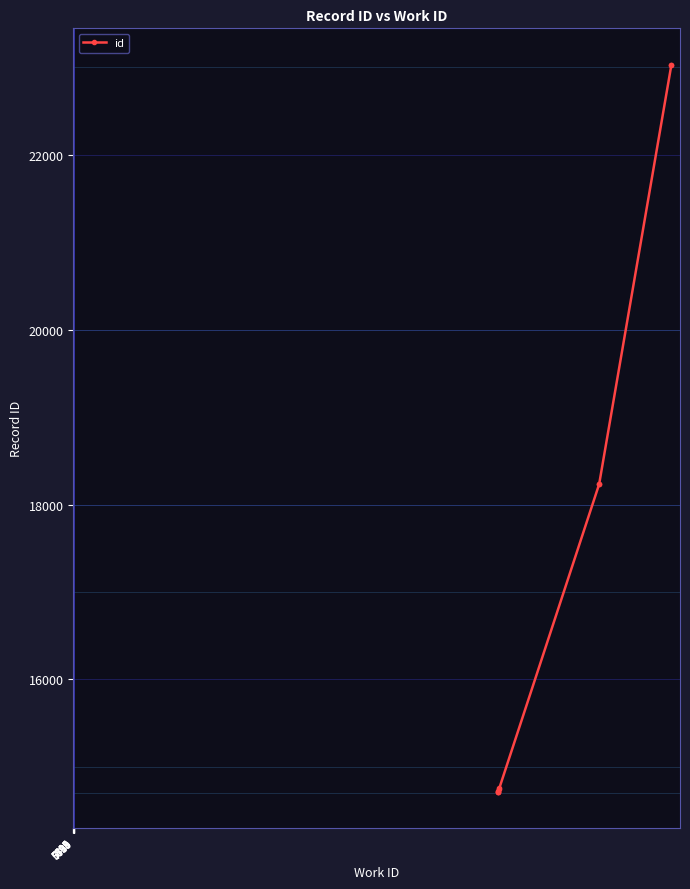

What is the change in value from 6805 to 7739?

+4798